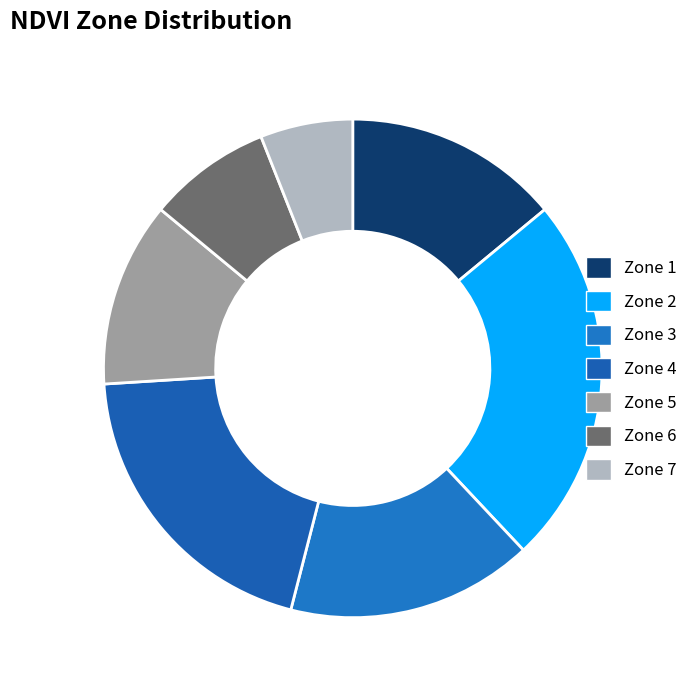

To the nearest percent, what is the combined percentage of Zone 3 and Zone 6?

24%